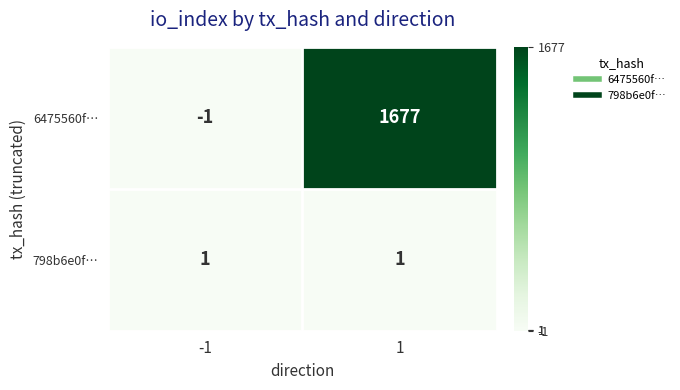

At 1, list the series in order from largest to smallest.

6475560f…, 798b6e0f…